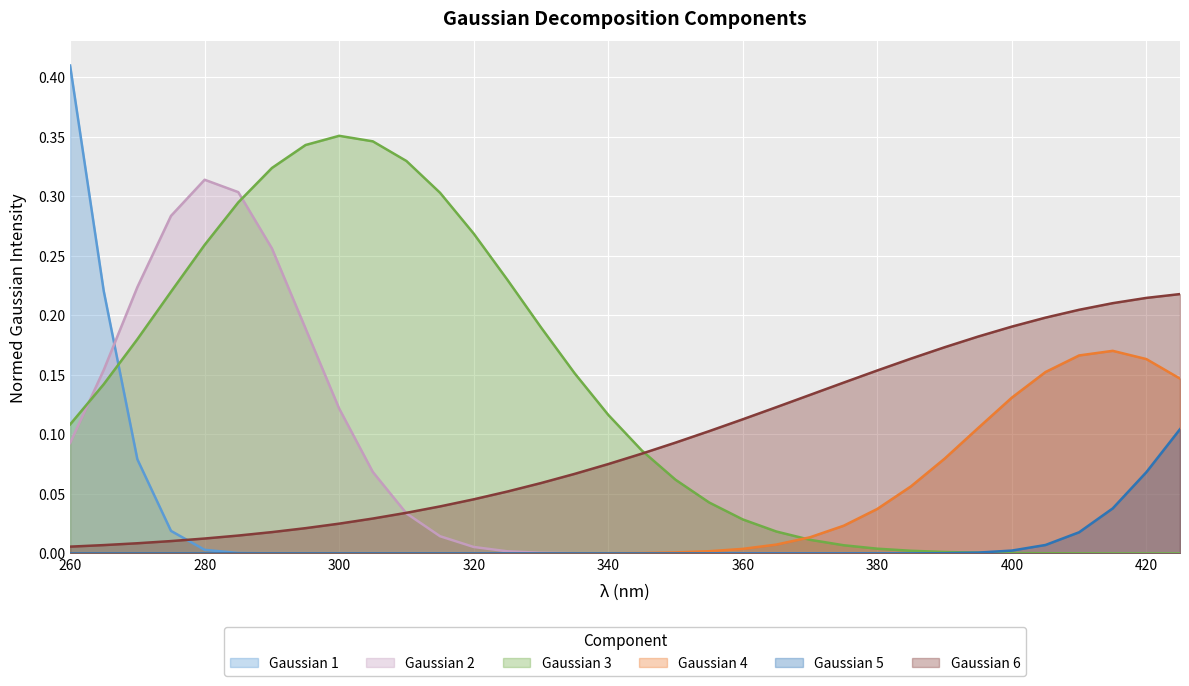

What is the highest value of the Gaussian 2 series?

0.3